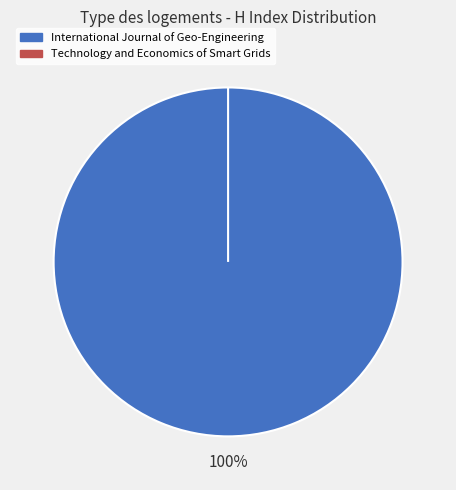

To the nearest percent, what is the combined percentage of Technology and Economics of Smart Grids and International Journal of Geo-Engineering?

100%